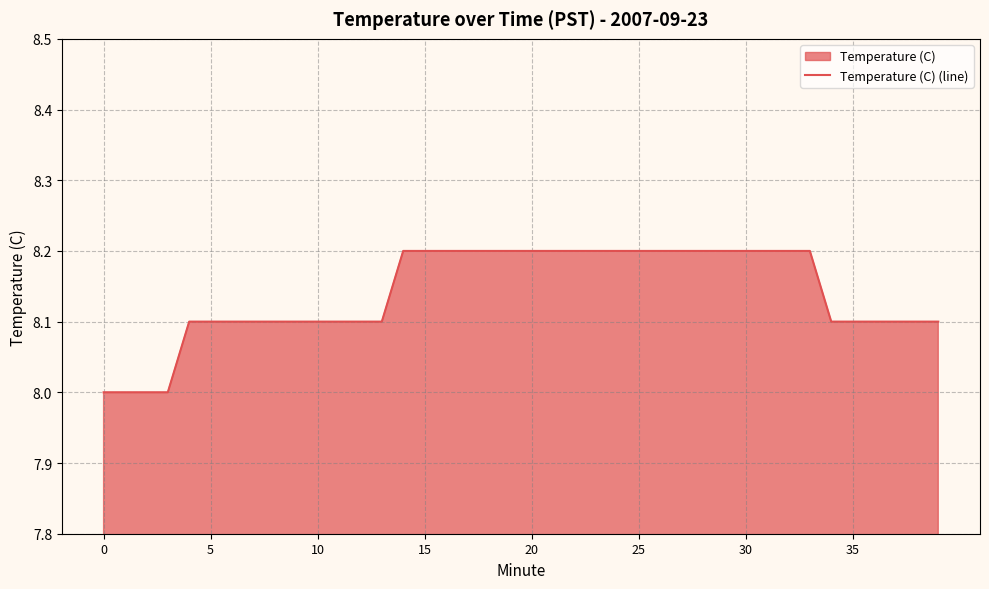

What is the greatest value displayed?

8.2